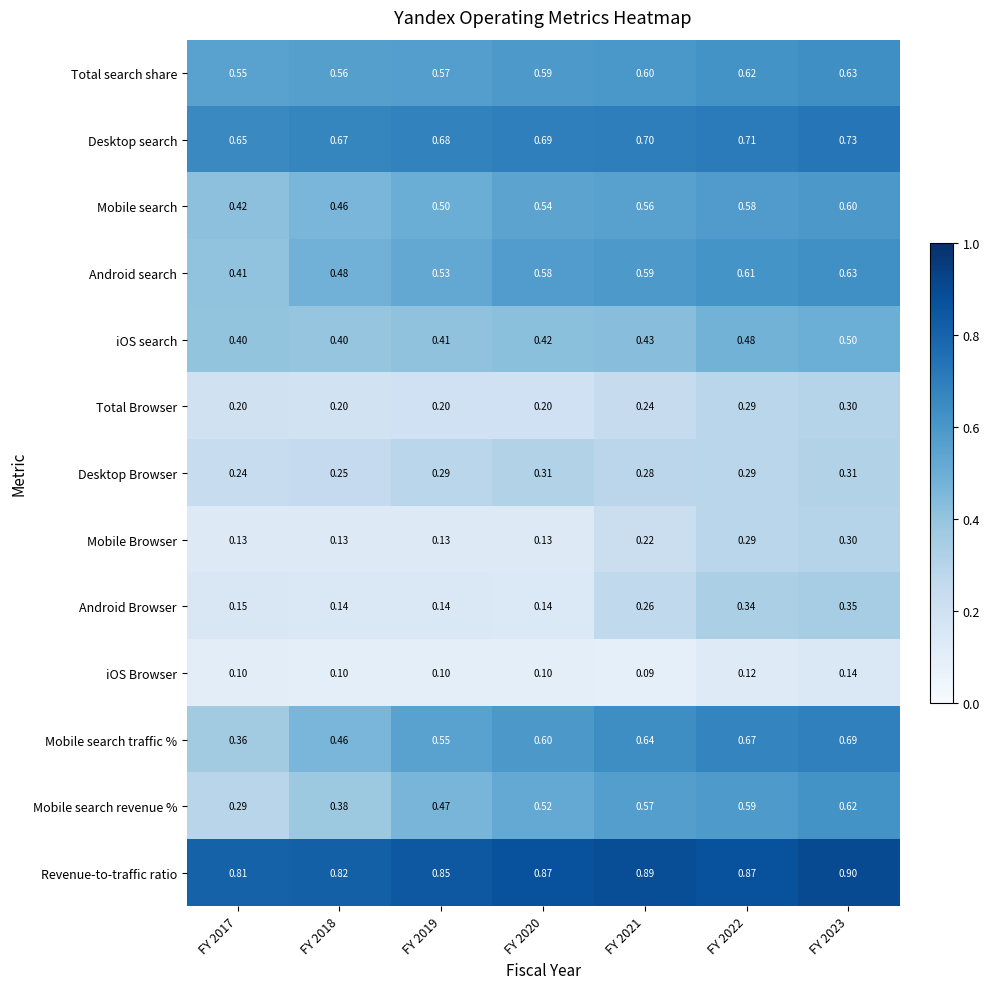

Count the number of categories in the chart.

7